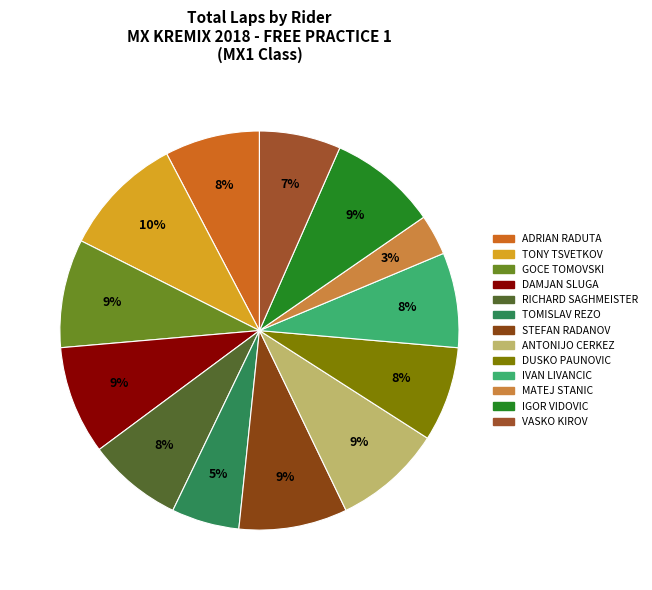

What is the change in value from DAMJAN SLUGA to IVAN LIVANCIC?

-1